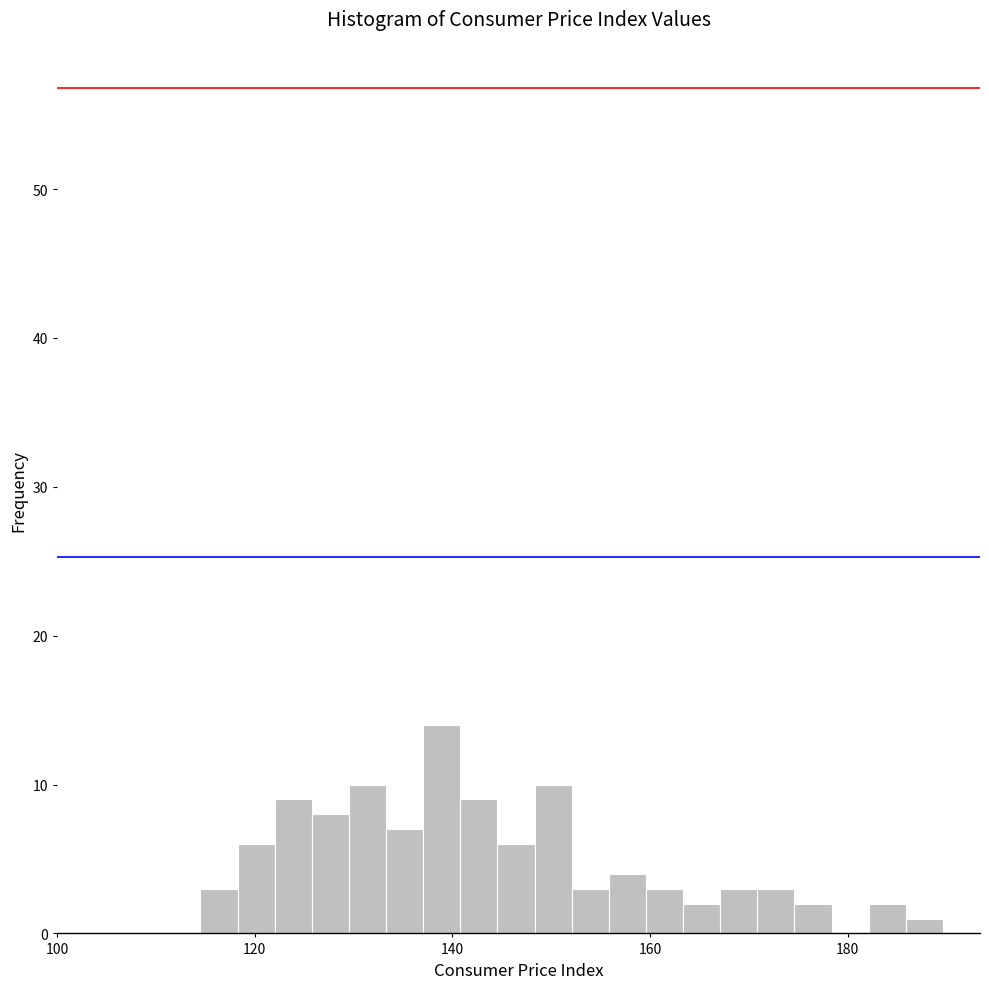

Read against the x-axis, roughly where is the centre of the tallest bar?

138